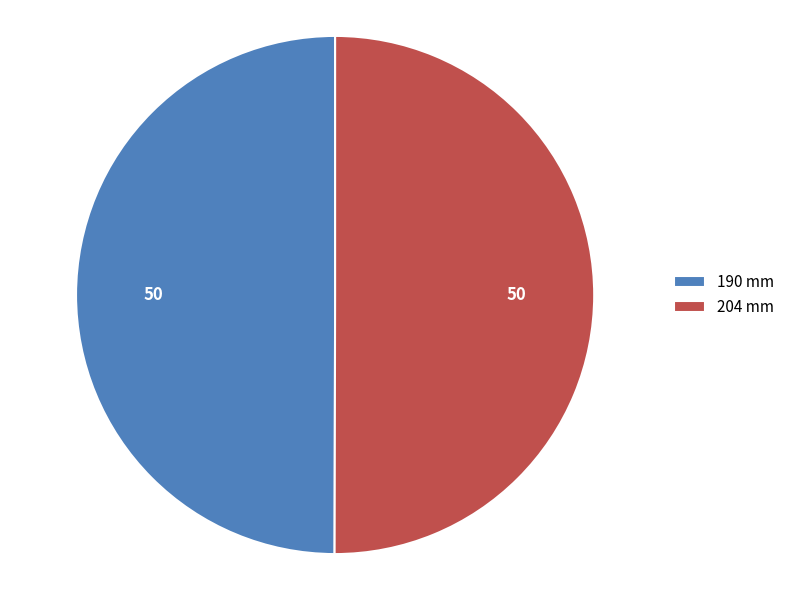

Is the sum of 190 mm and 204 mm greater than half?

Yes